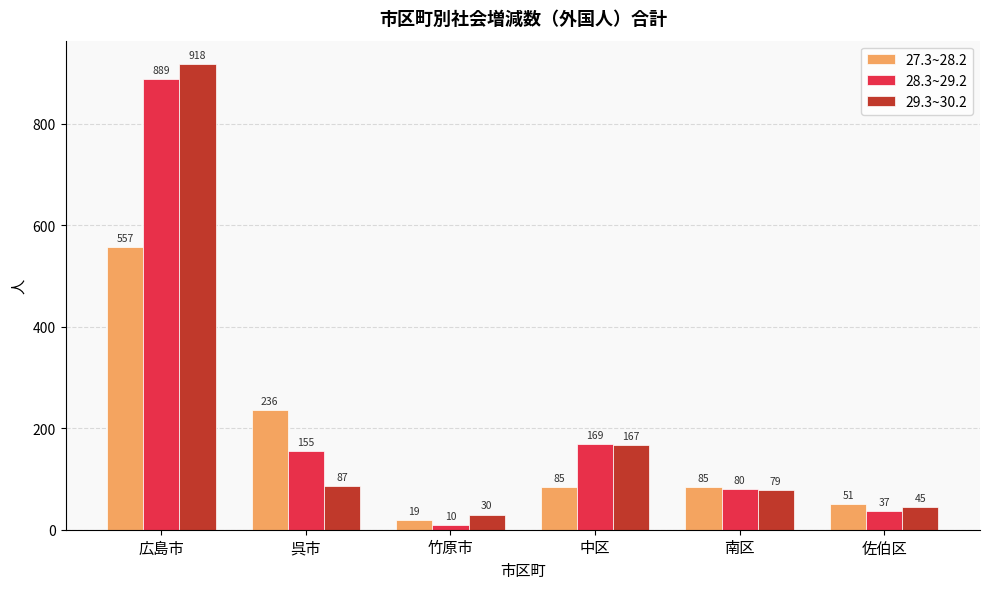

Where is 27.3~28.2 nearest to the value 288?

呉市